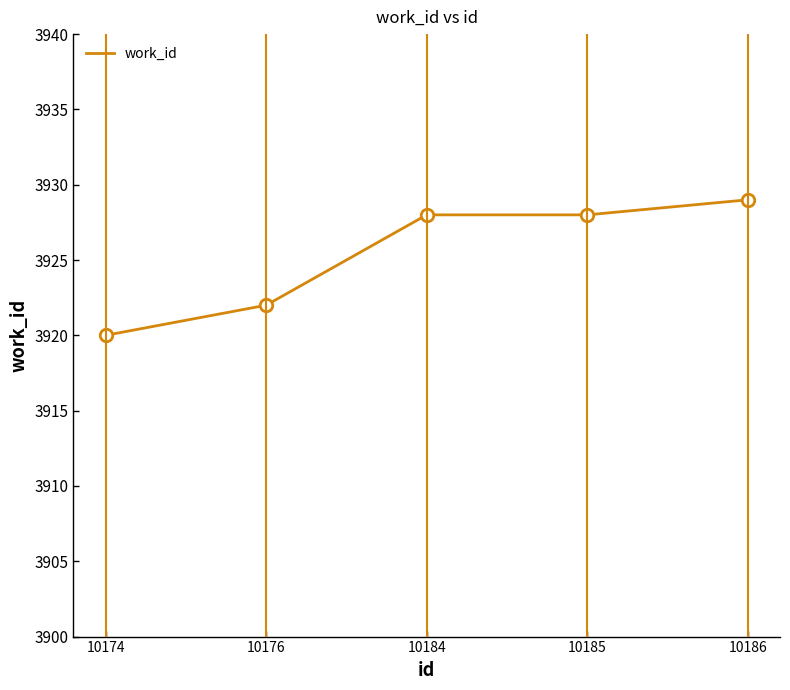

How many lines are shown in the chart?

1